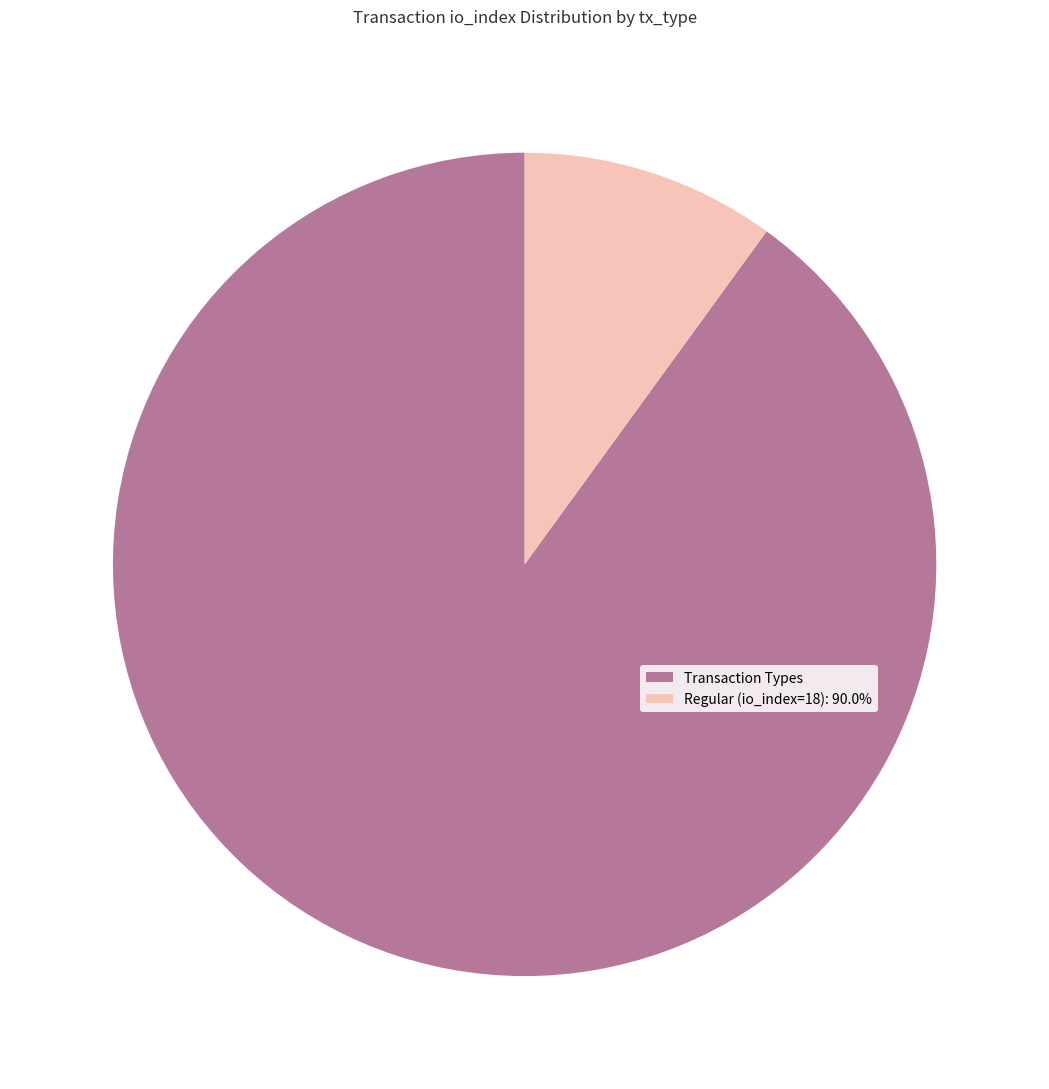

Do Transaction Types and Regular (io_index=18): 90.0% together represent more than half of the pie?

Yes